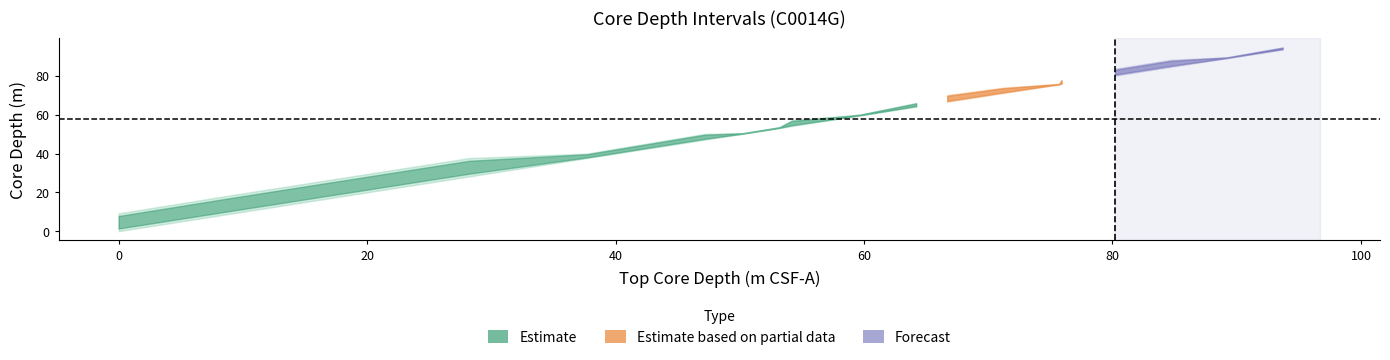

Reading left to right, transcribe all the data shown in this chart.

Top_CSF_A: 0.0	9.2	18.7	28.2	37.7	47.2	50.2	53.2	54.2	58.7	59.7	64.2	66.7	71.2	75.7	75.9	80.2	84.7	89.2	93.7
Bottom_CSF_A: 9.2	18.7	28.2	37.7	40.0	50.2	50.5	53.6	57.3	59.5	60.1	66.2	70.2	74.0	75.9	78.0	83.7	88.3	89.6	94.7
Bottom_CSF_B: 9.5	19.0	29.0	37.7	40.0	53.9	50.5	53.6	57.3	59.5	60.1	66.2	70.2	74.0	76.2	78.0	83.7	88.3	89.6	94.7